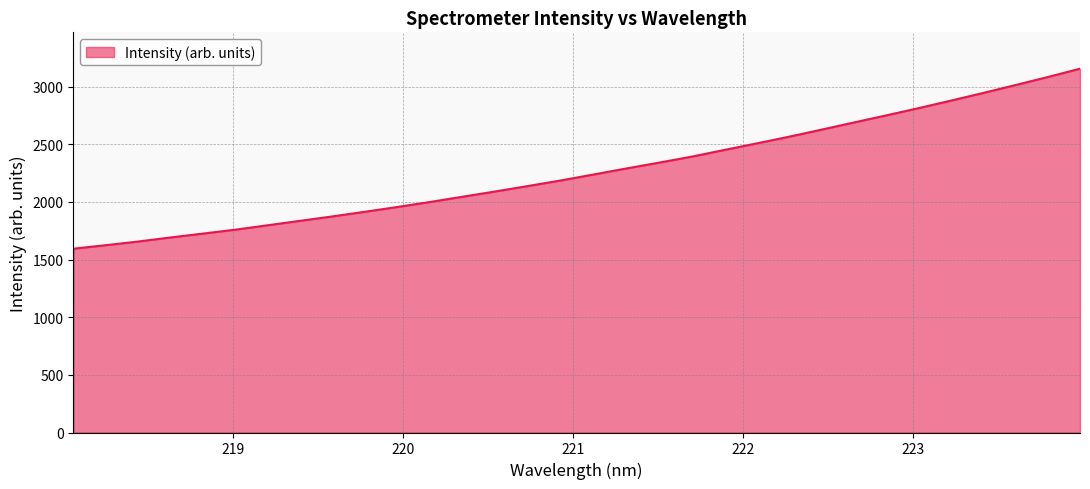

What is the difference between the maximum and minimum values?

1561.2